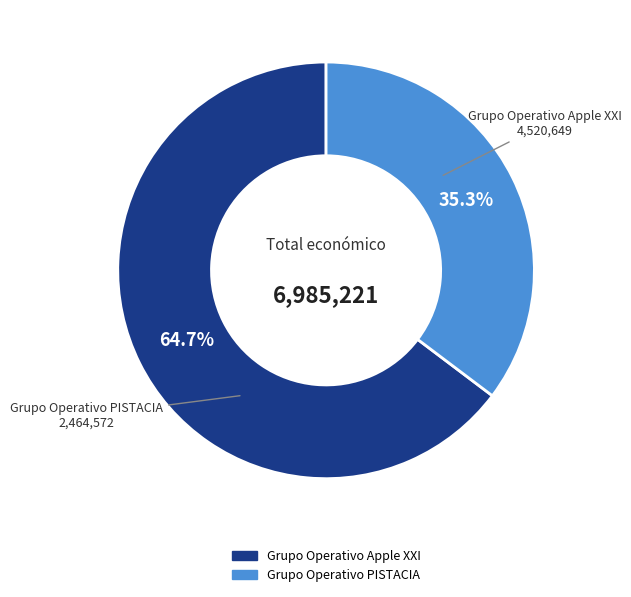

The Grupo Operativo PISTACIA slice represents 35% of the pie. True or false?

True